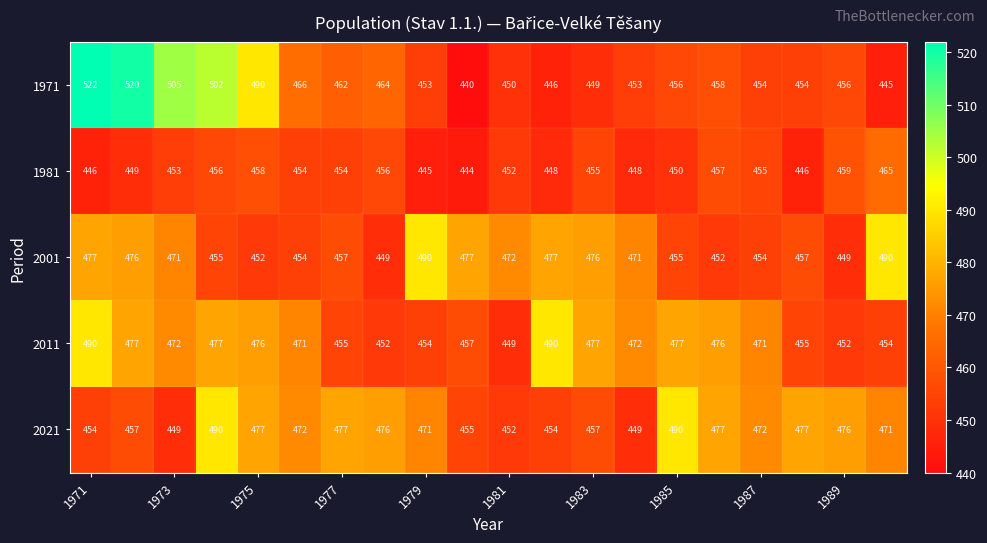

Which series has the widest spread of values?

1971